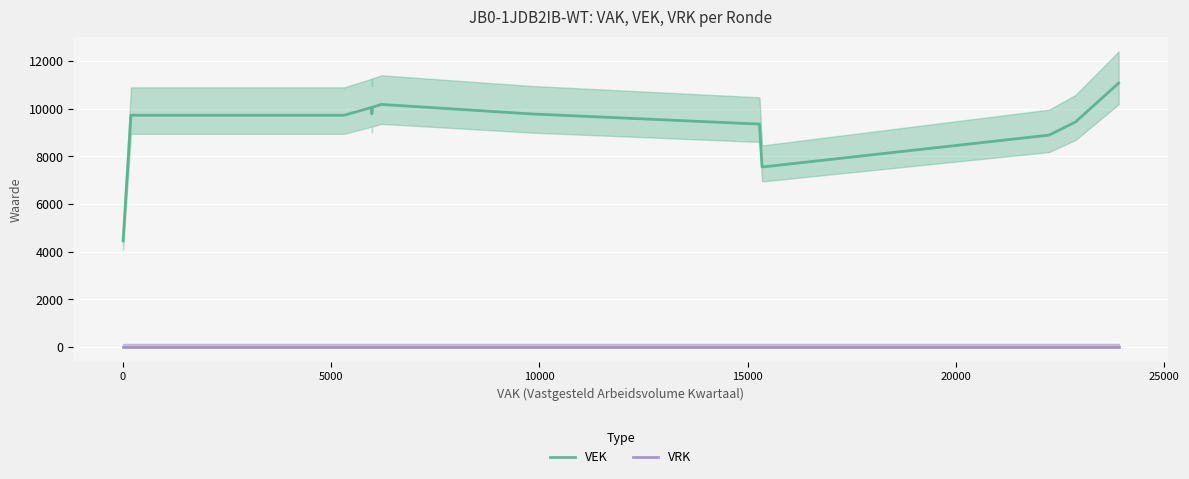

Which series has the largest range (max minus min)?

VEK